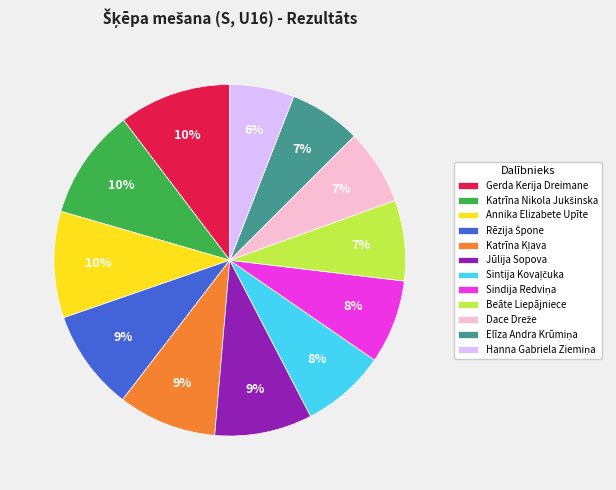

To the nearest percent, what portion does Annika Elizabete Upīte represent?

10%